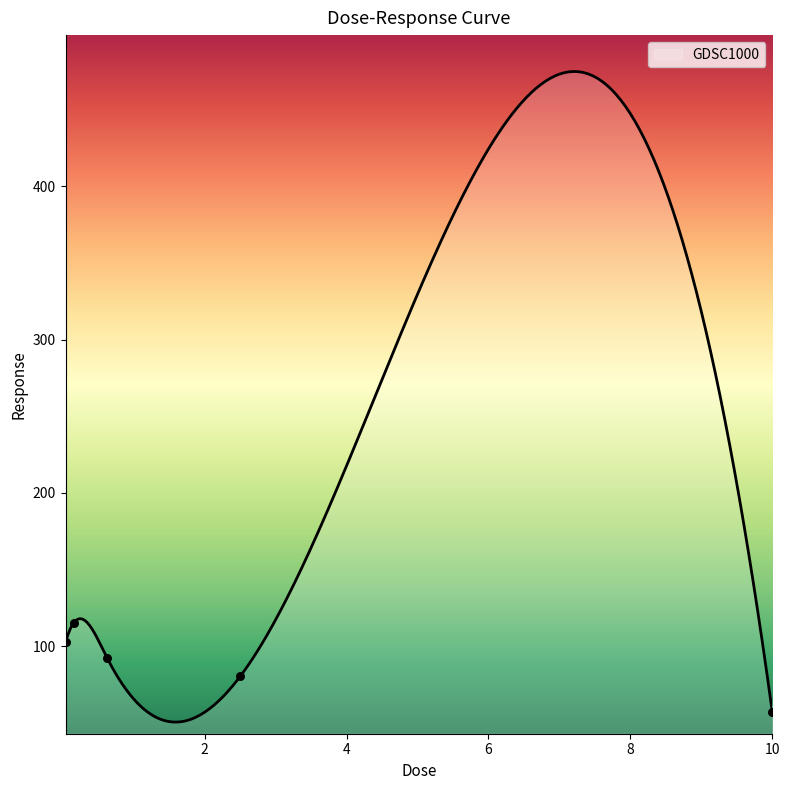

Which has a higher value, 0.0390625 or 0.15625?

0.15625